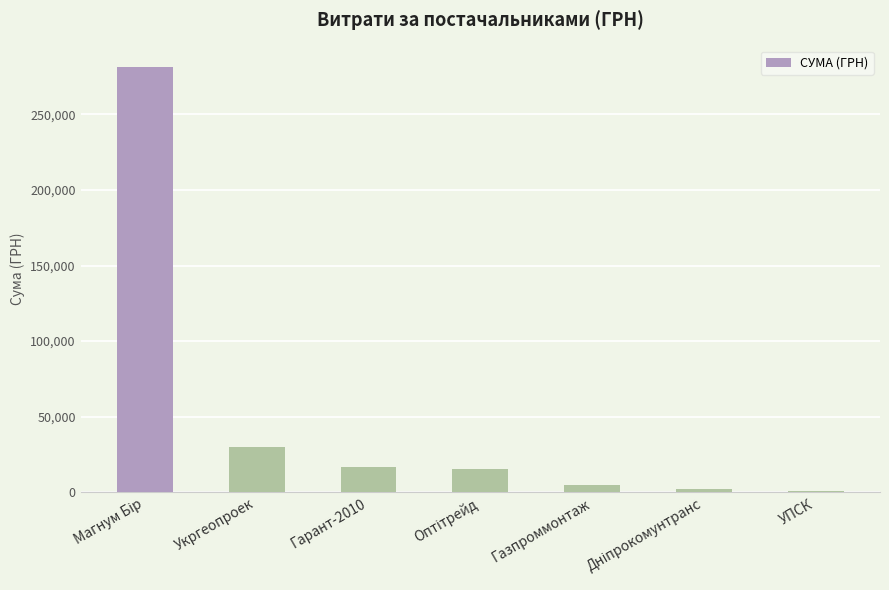

What is the label of the 2nd bar from the left?

Укргеопроек